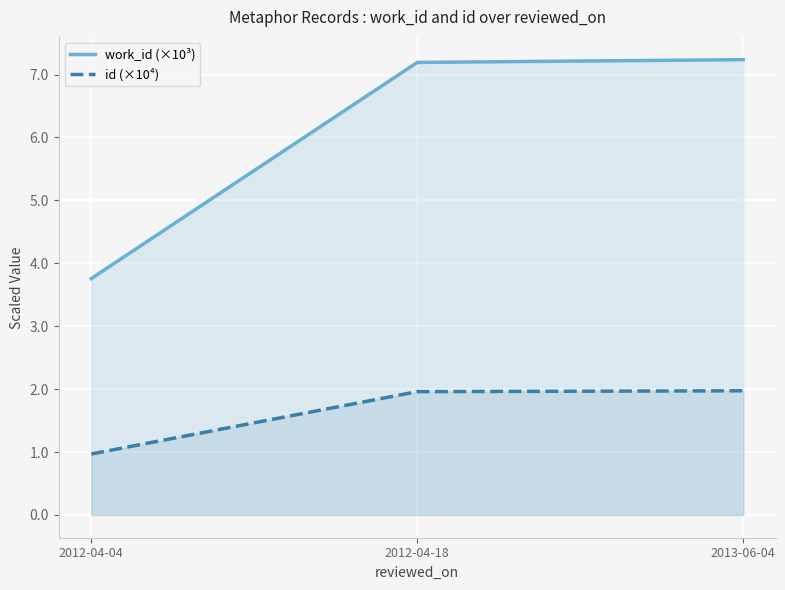

Where is work_id (×10³) nearest to the value 5?

2012-04-04